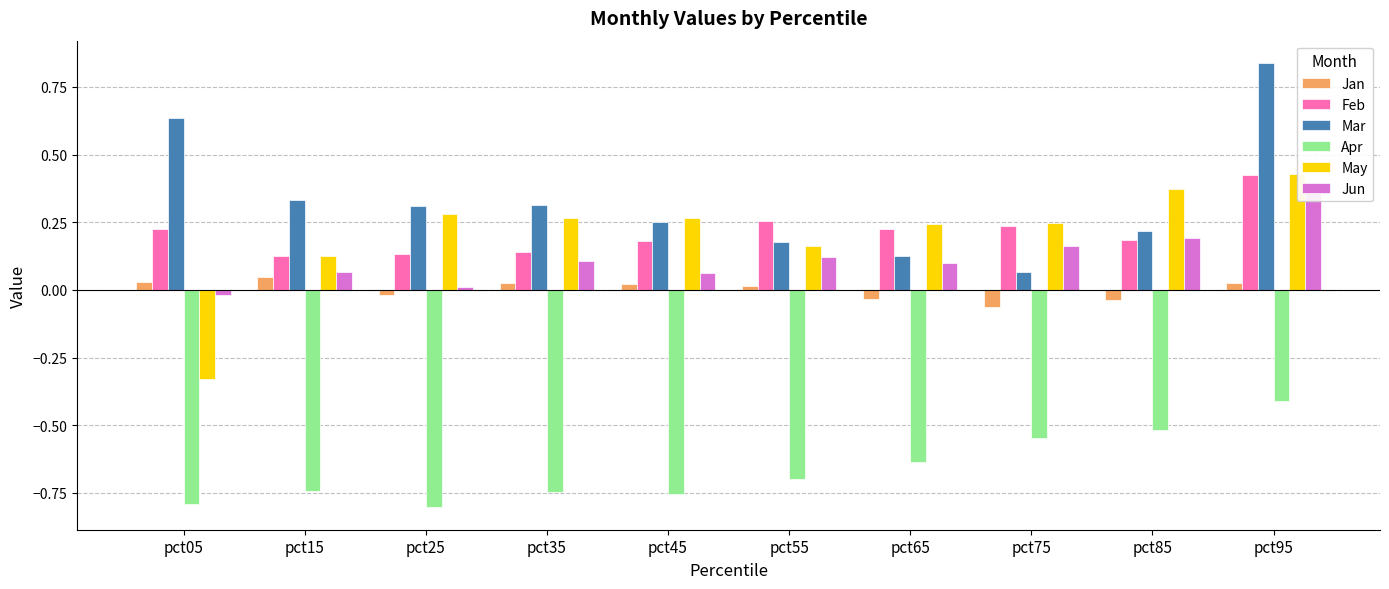

Which series has the widest spread of values?

Mar